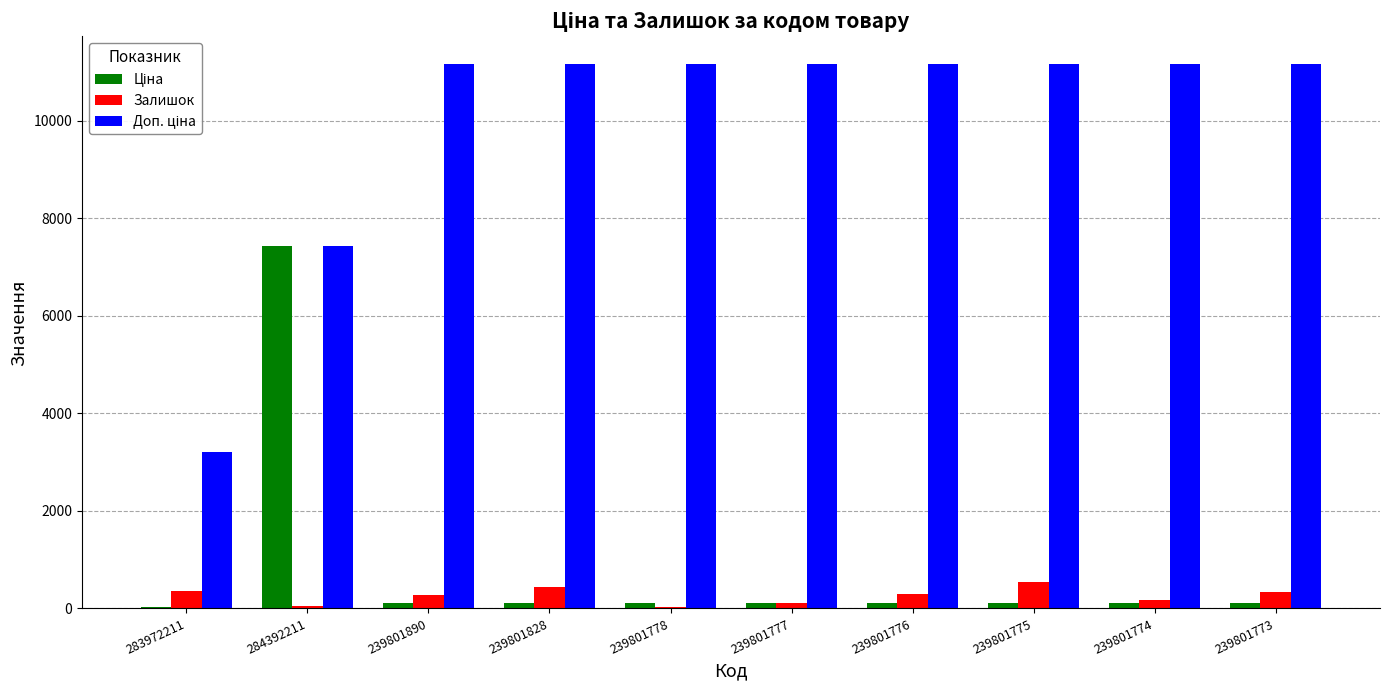

At which category is the sum across all series the highest?

284392211